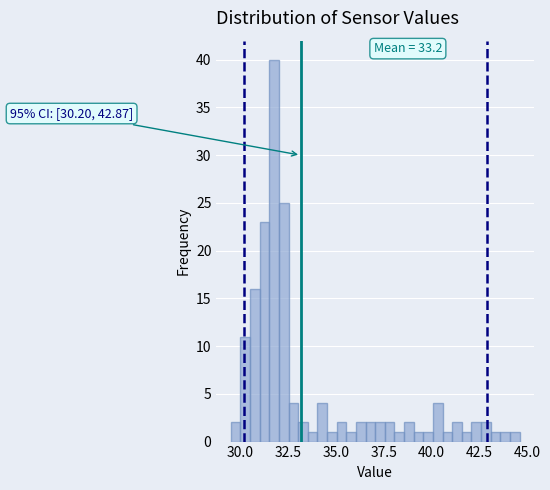

Around what value on the x-axis is the tallest bar? Give the approximate position of its centre, as read against the axis.

32.0